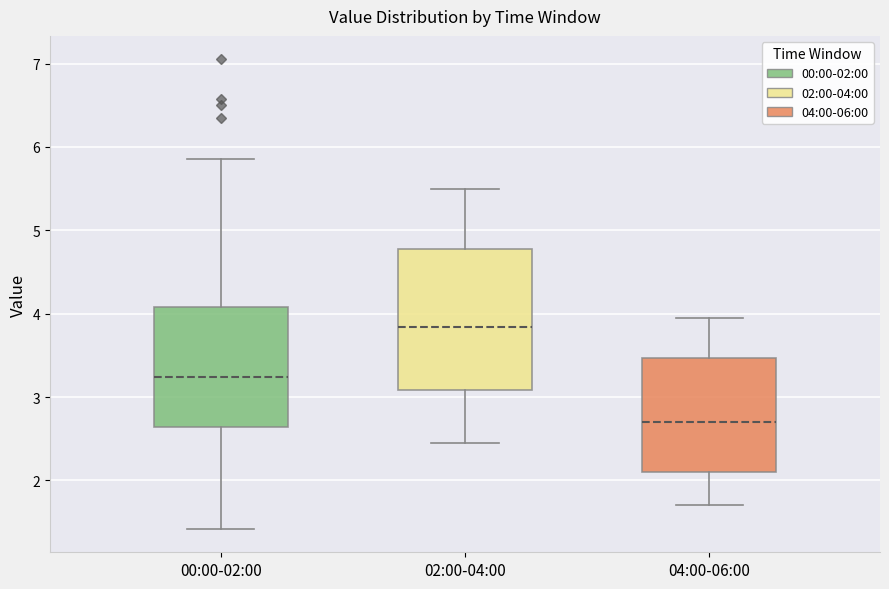

Where is the lower edge of the box for 00:00-02:00 on the y-axis? The values are not printed on the chart, so give them approximately, as read against the axis.

2.6